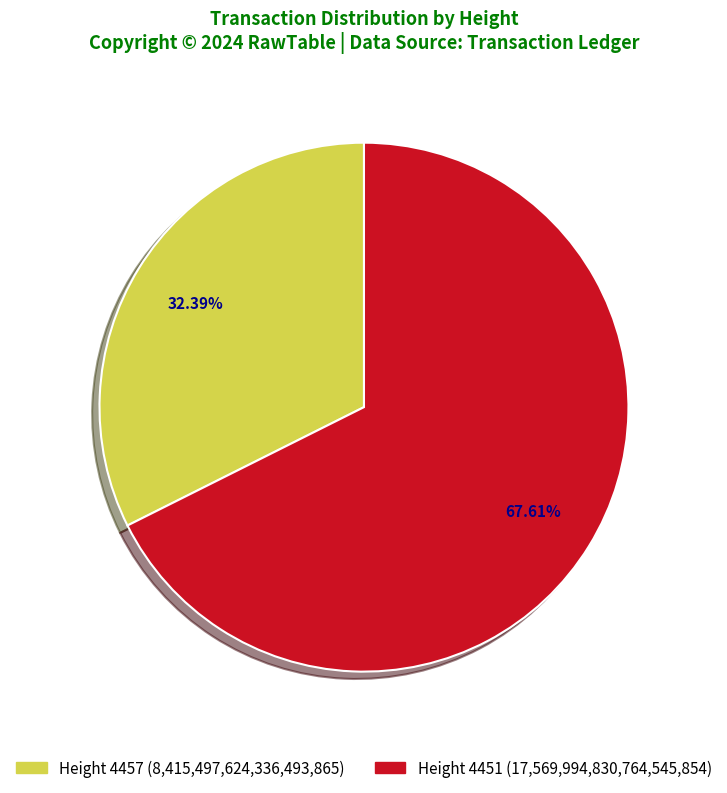

Rank the categories by value from lowest to highest.

Height 4457 (8,415,497,624,336,493,865), Height 4451 (17,569,994,830,764,545,854)